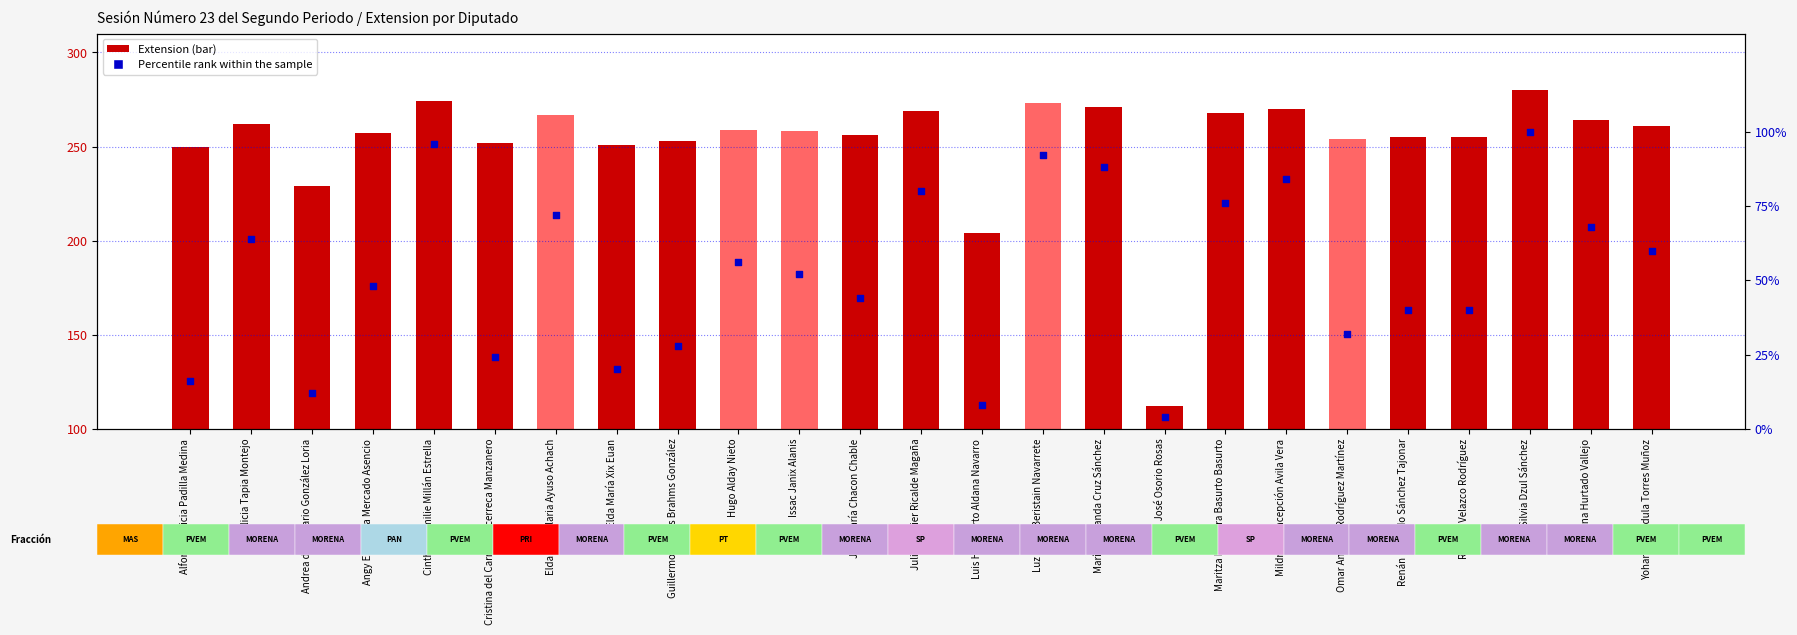

Which series has the largest total across all categories?

Extension